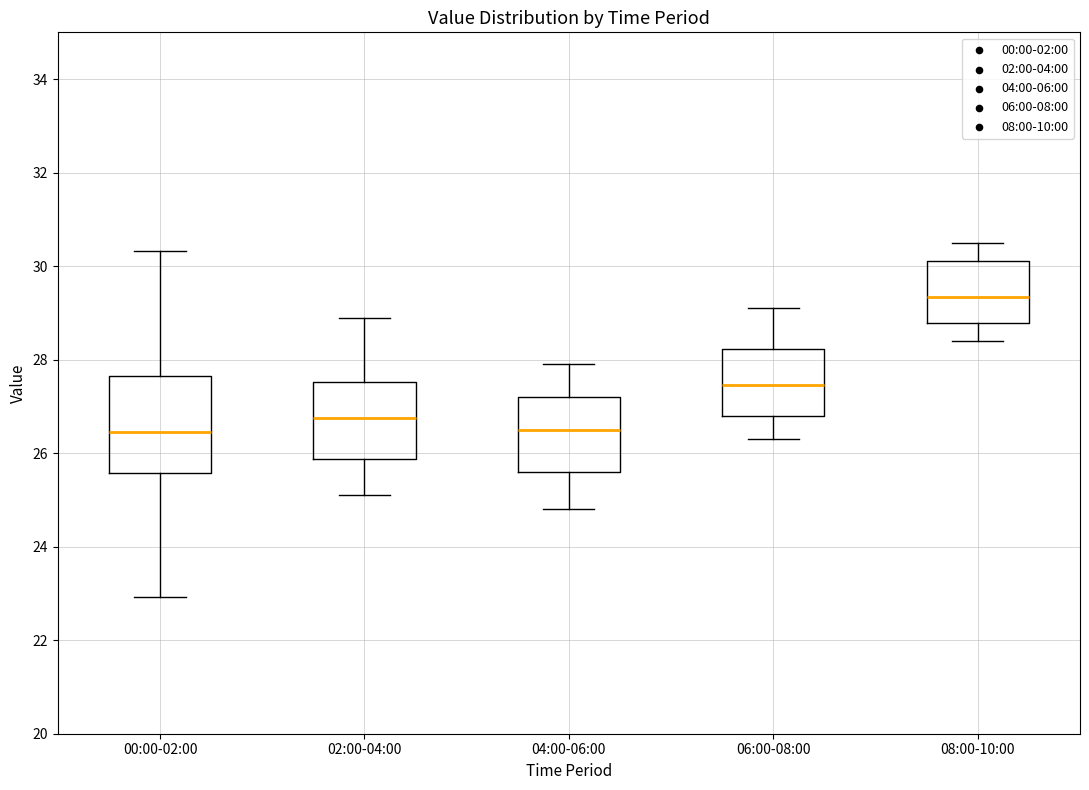

Which box's median line is the highest?

08:00-10:00